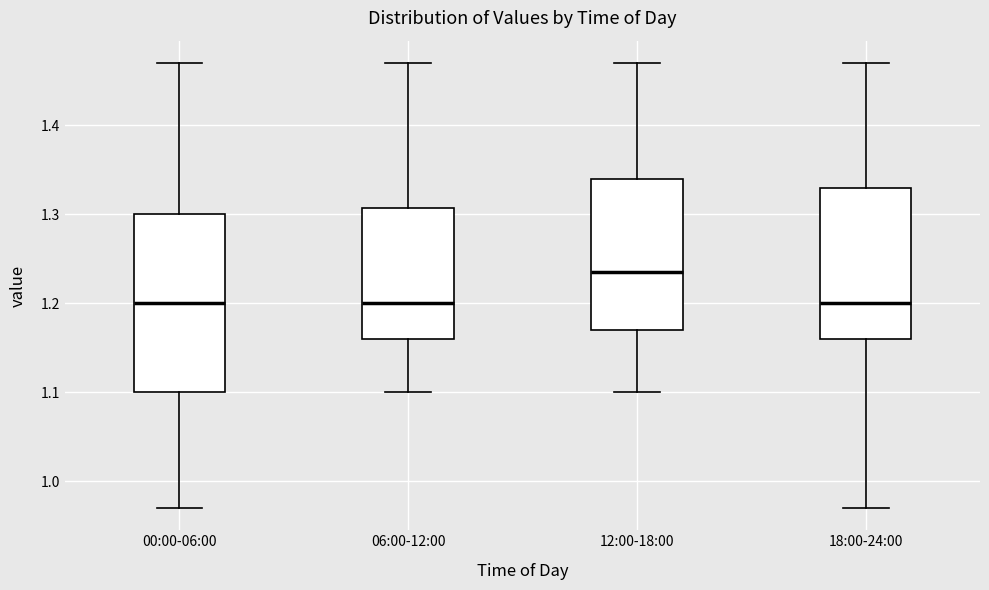

Comparing the boxes themselves (not the whiskers), which one is the tallest?

00:00-06:00